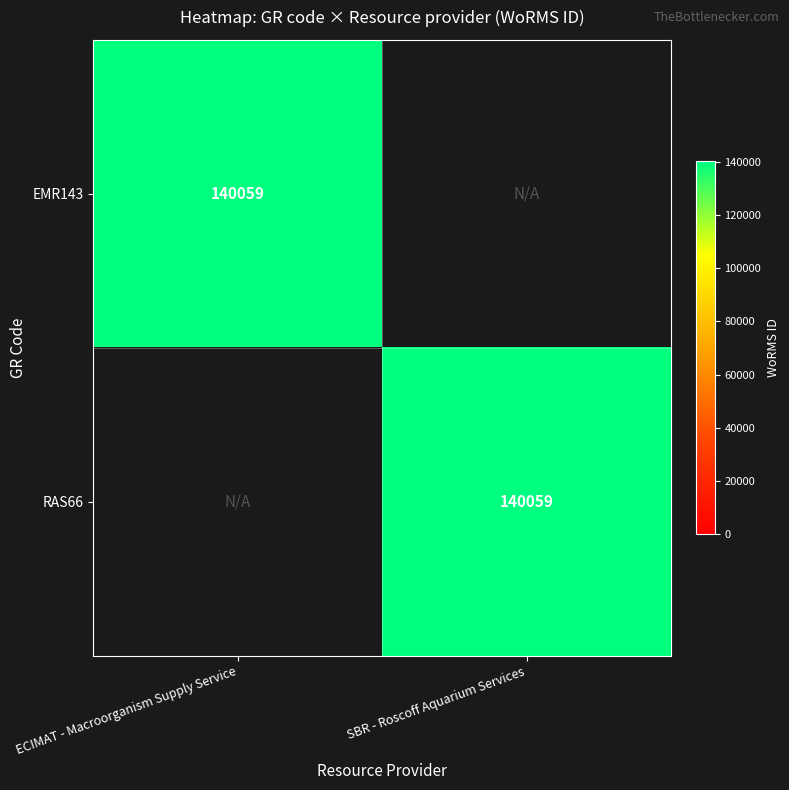

How many categories are shown in the chart?

2